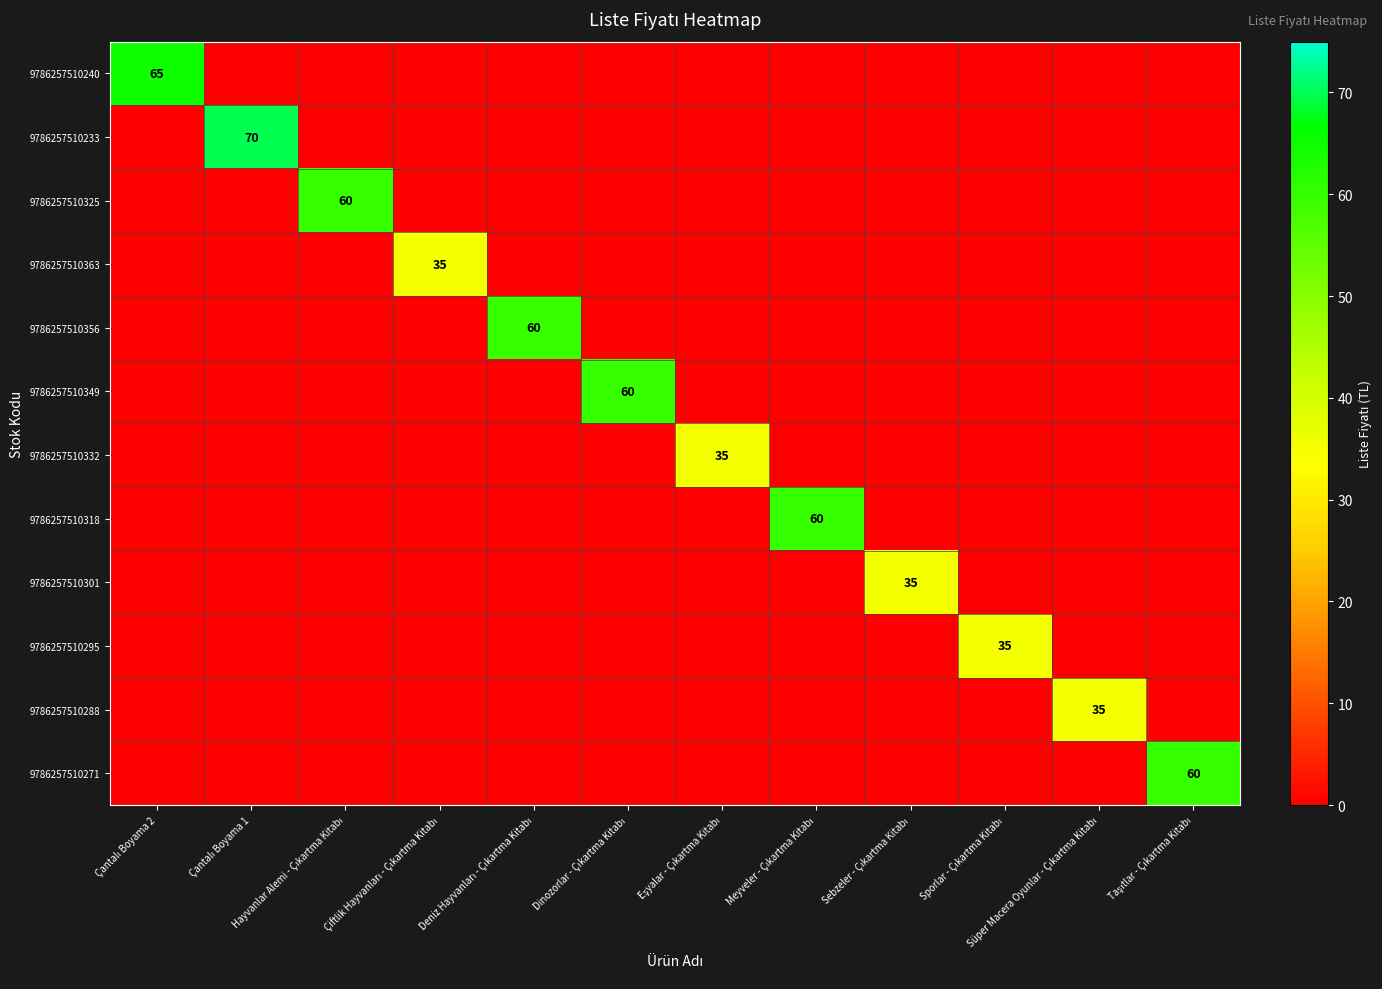

Is it true that 9786257510363 equals 0 at Eşyalar - Çıkartma Kitabı?

True